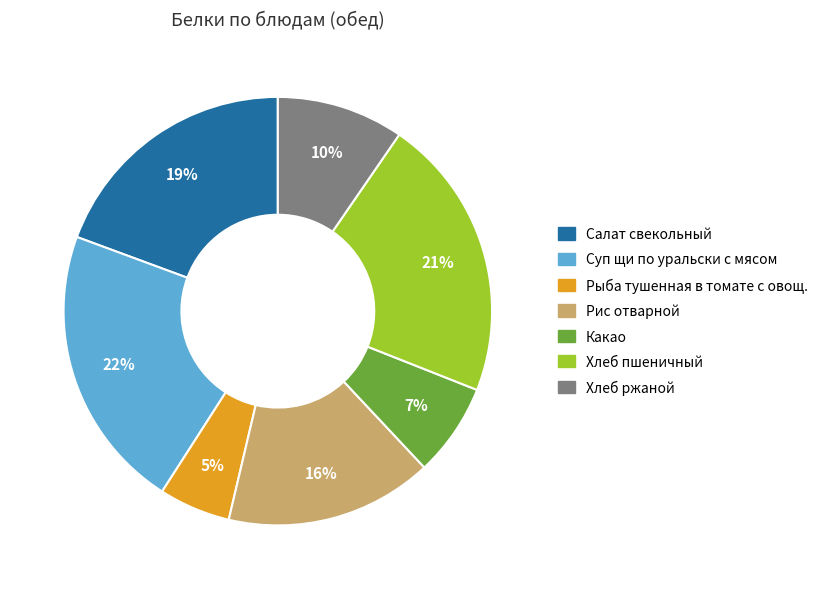

Which slice is the smallest?

Рыба тушенная в томате с овощ.